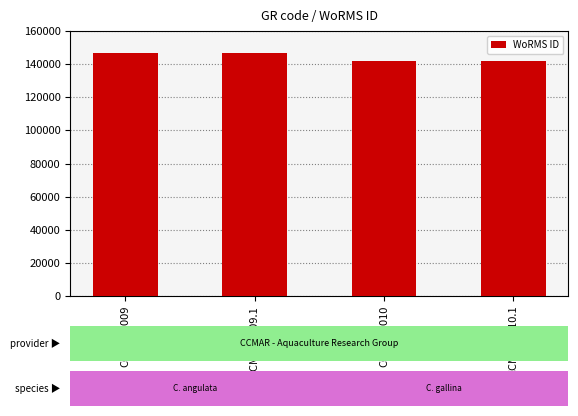

What is the label of the 4th bar from the left?

CCMAR0010.1